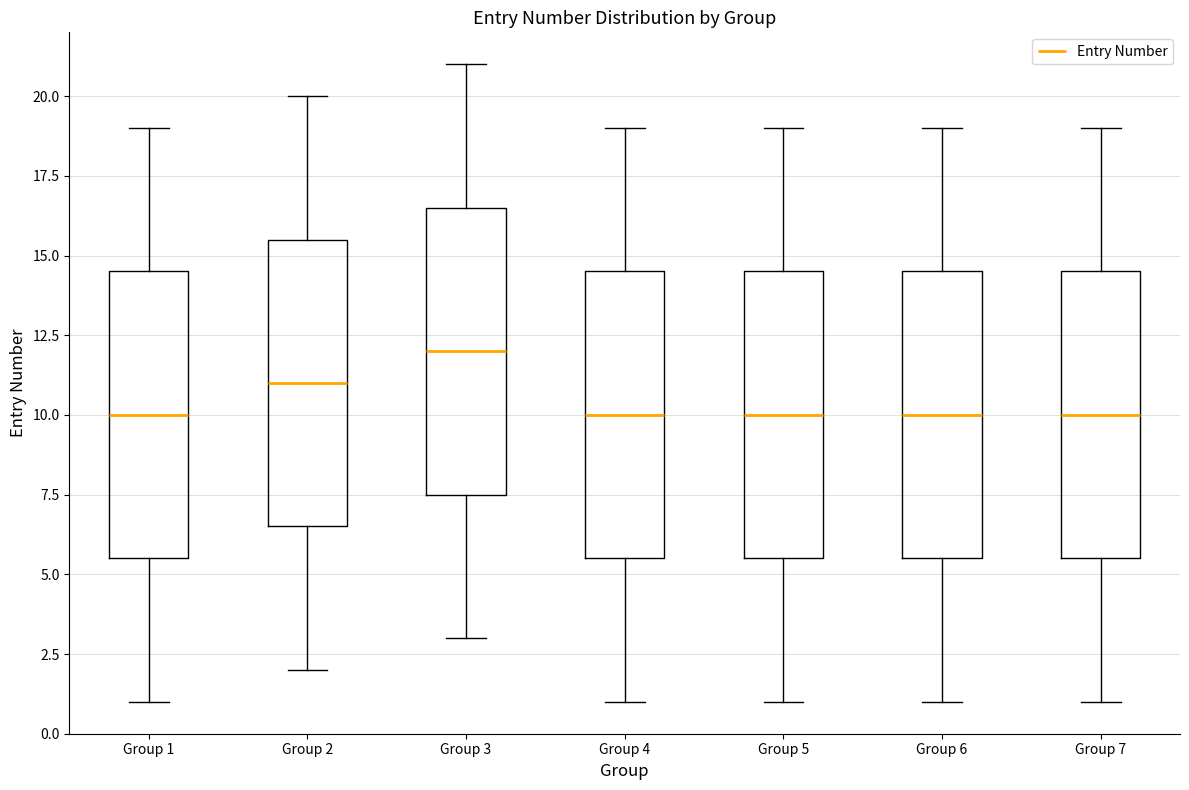

Reading left to right, read every box against the y-axis: the position of its median line, the range the box covers, and the ends of its whiskers. The values are not printed on the chart, so give them approximately, as read against the axis.

Group 1: median 10.0, box 5.5 to 14.5, whiskers 1.0 to 19.0
Group 2: median 11.0, box 6.5 to 15.5, whiskers 2.0 to 20.0
Group 3: median 12.0, box 7.5 to 16.5, whiskers 3.0 to 21.0
Group 4: median 10.0, box 5.5 to 14.5, whiskers 1.0 to 19.0
Group 5: median 10.0, box 5.5 to 14.5, whiskers 1.0 to 19.0
Group 6: median 10.0, box 5.5 to 14.5, whiskers 1.0 to 19.0
Group 7: median 10.0, box 5.5 to 14.5, whiskers 1.0 to 19.0